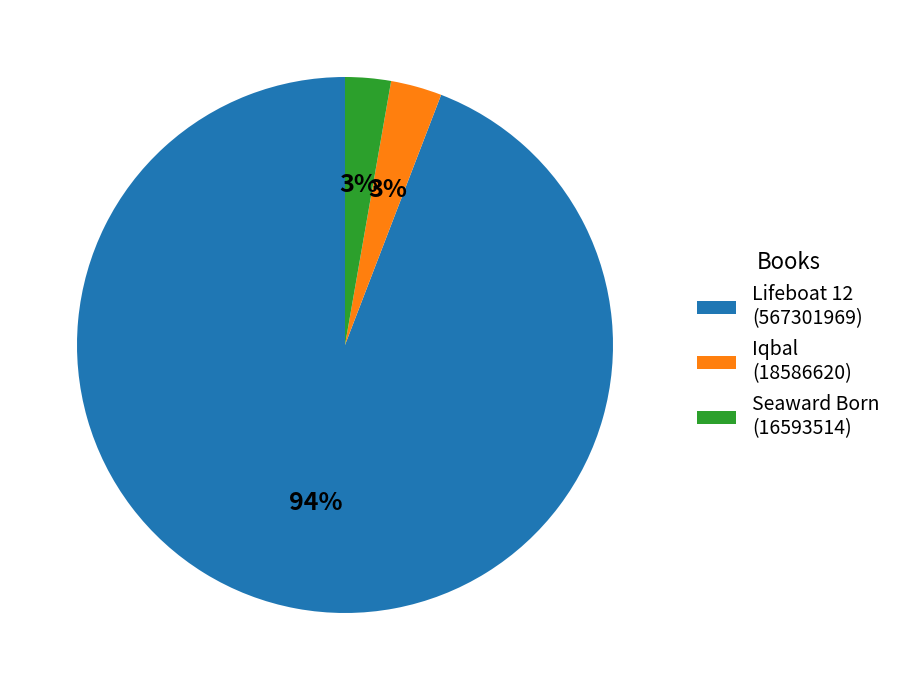

To the nearest percent, what is the combined percentage of Seaward Born (16593514) and Lifeboat 12 (567301969)?

97%